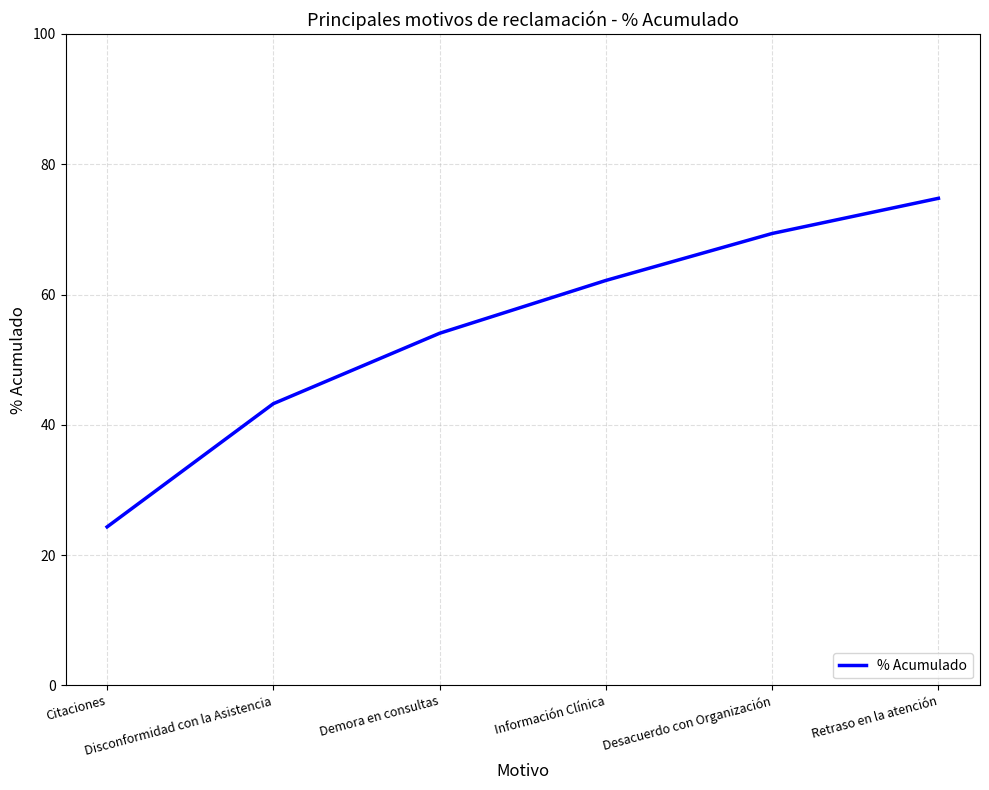

List the labels in order of value, smallest first.

Citaciones, Disconformidad con la Asistencia, Demora en consultas, Información Clínica, Desacuerdo con Organización, Retraso en la atención